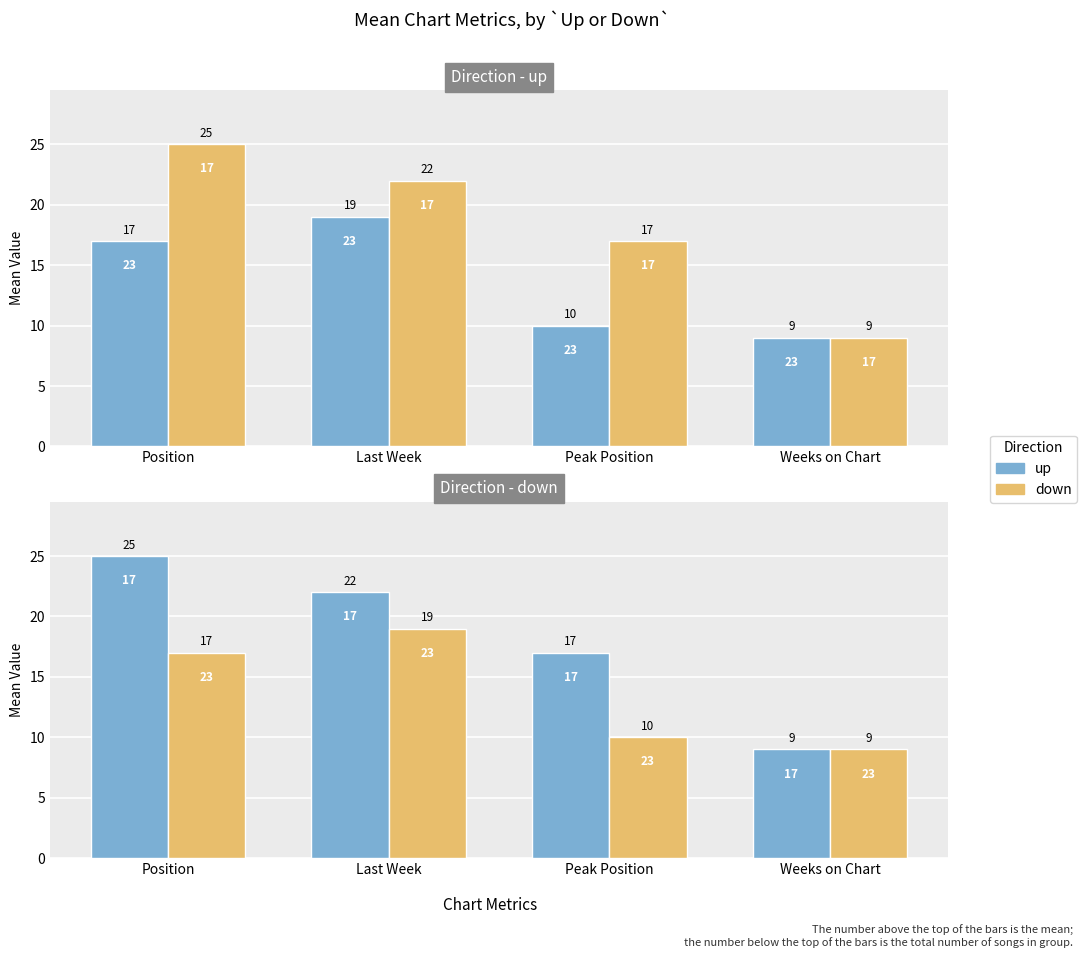

At how many categories does at least one series exceed 20?

2